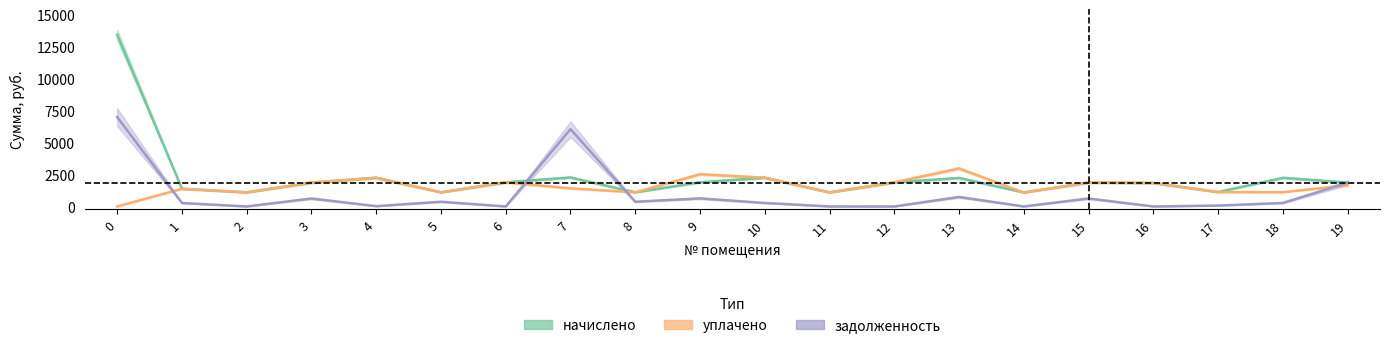

What value does the уплачено series have at 3?

1869.3